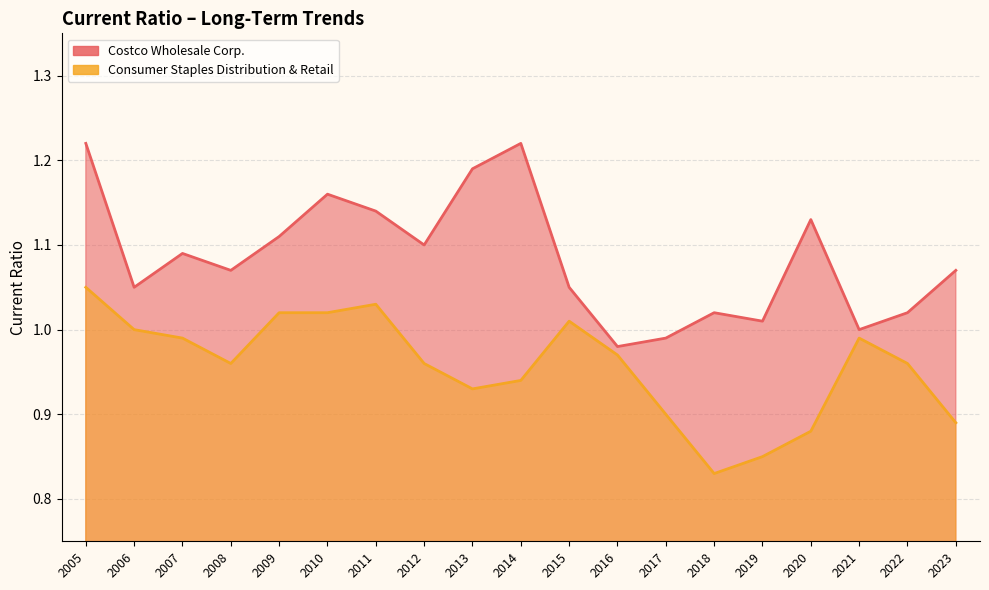

Which series has the largest total across all categories?

Costco Wholesale Corp.